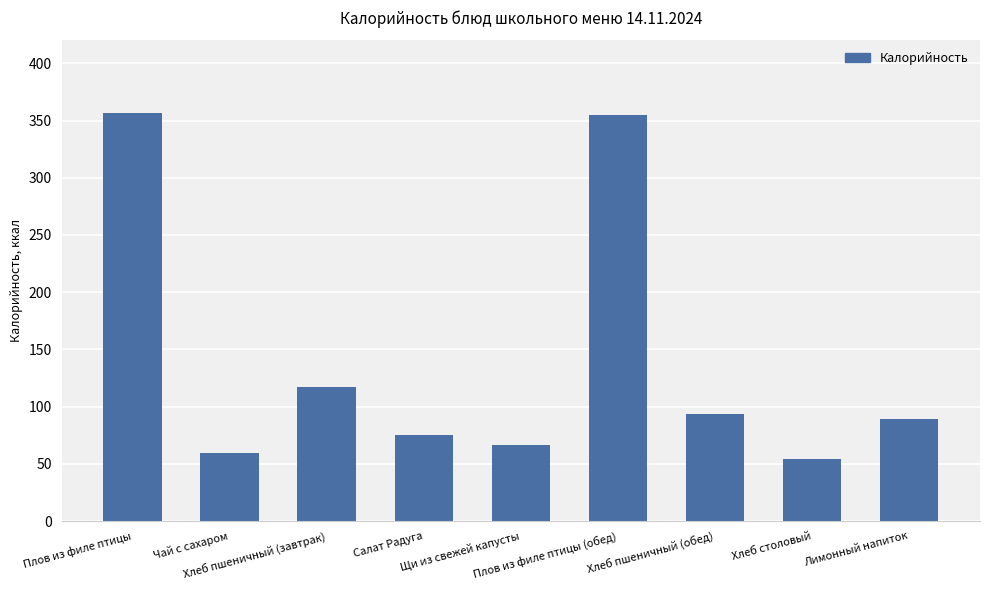

What is the label of the 9th bar from the right?

Плов из филе птицы